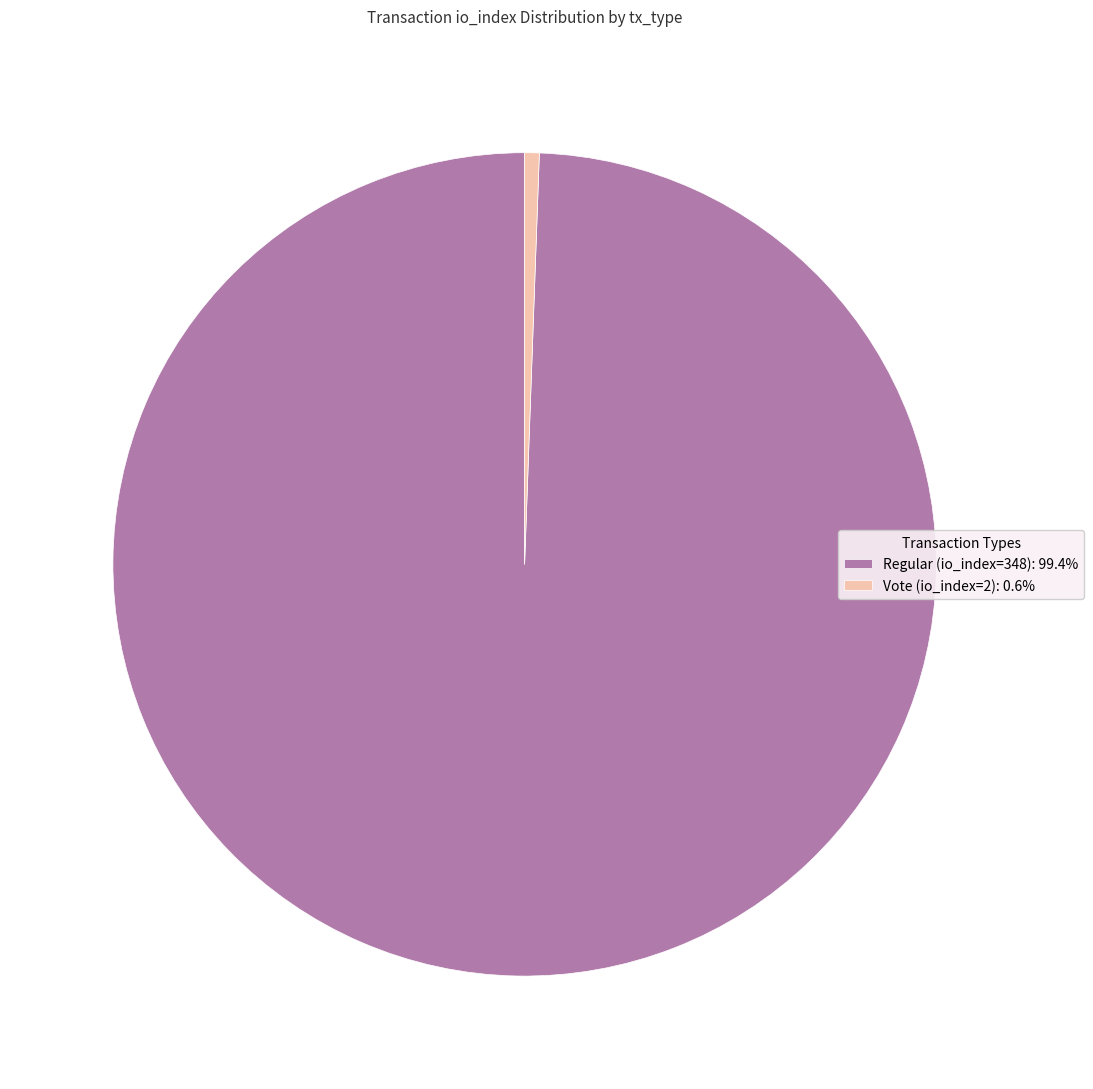

The Vote (io_index=2) slice represents 11% of the pie. True or false?

False